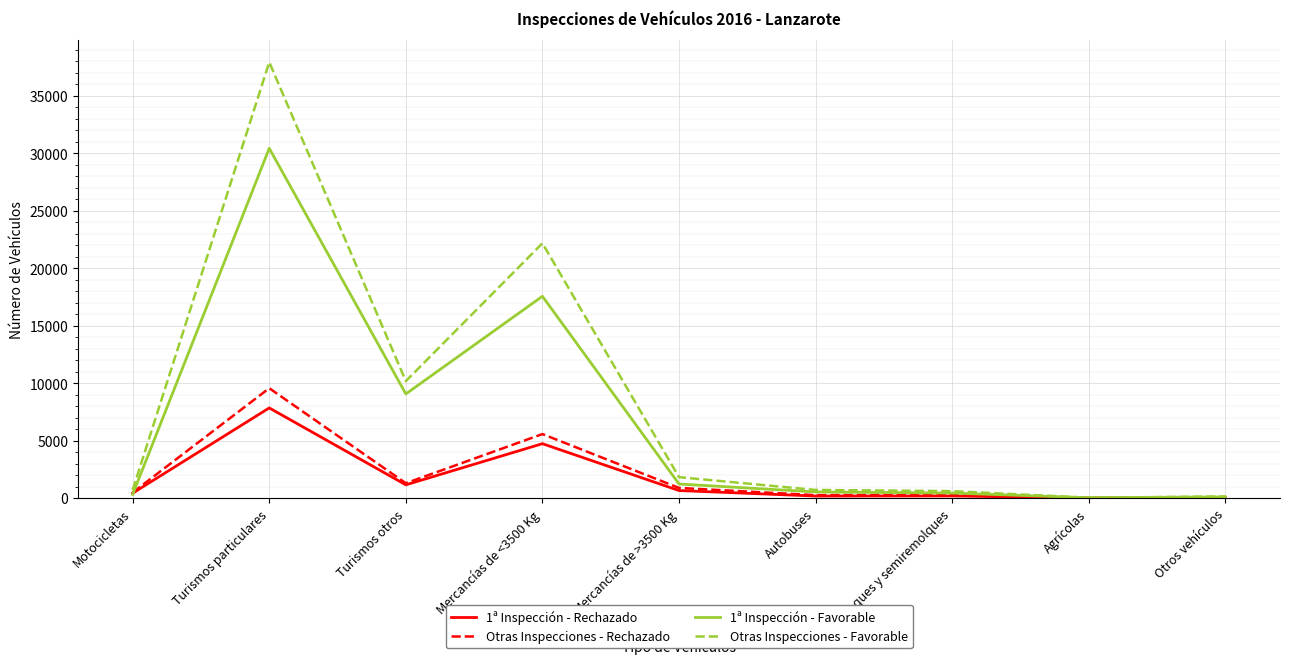

What is the greatest value displayed?

37928